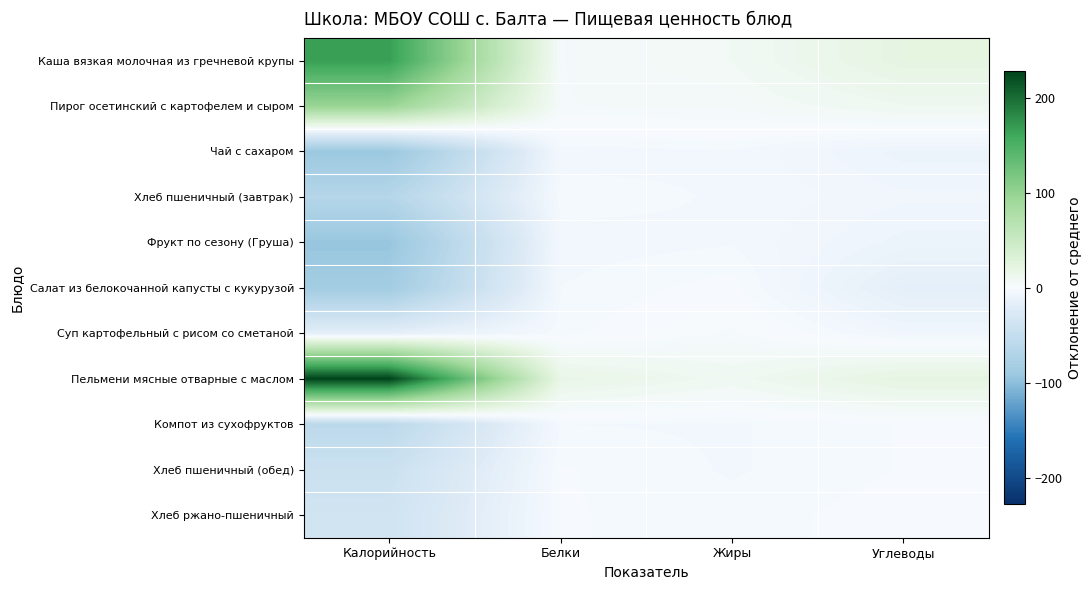

Which series changed the most between Калорийность and Жиры?

Пельмени мясные отварные с маслом